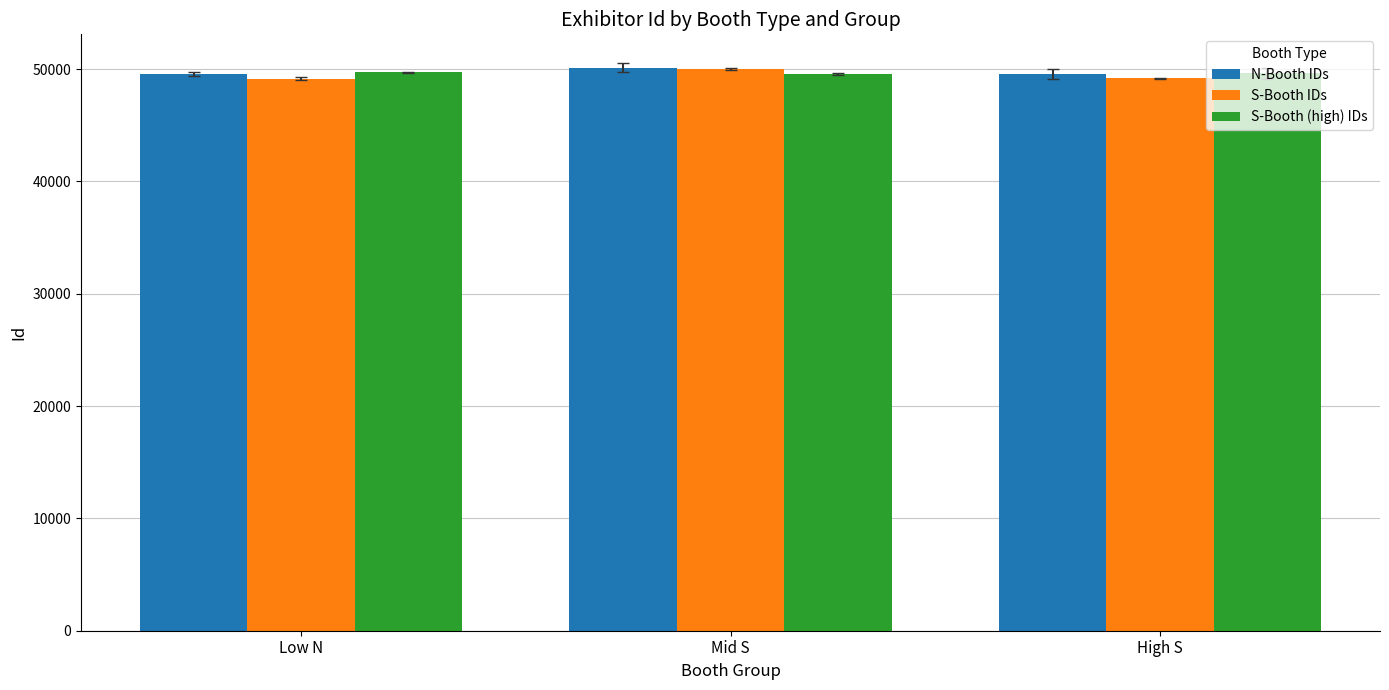

What is the spread (max minus min) of values at Low N?

574.5